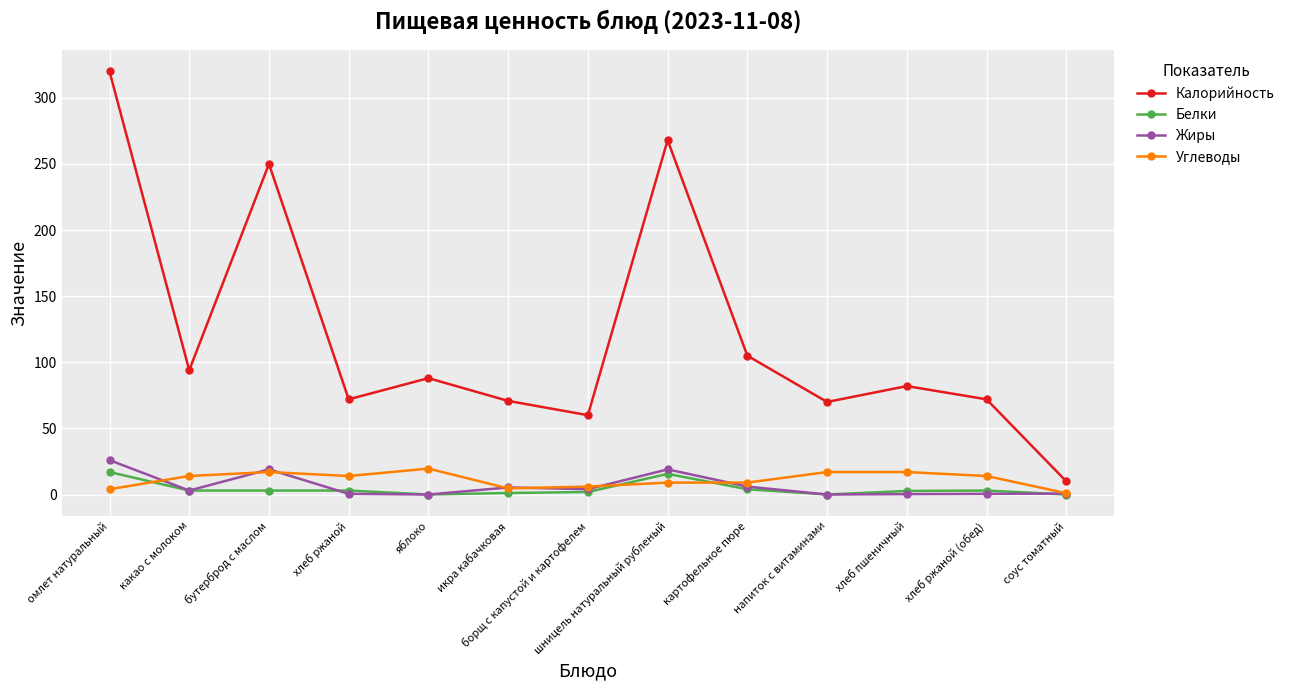

At which label does Жиры reach its peak?

омлет натуральный